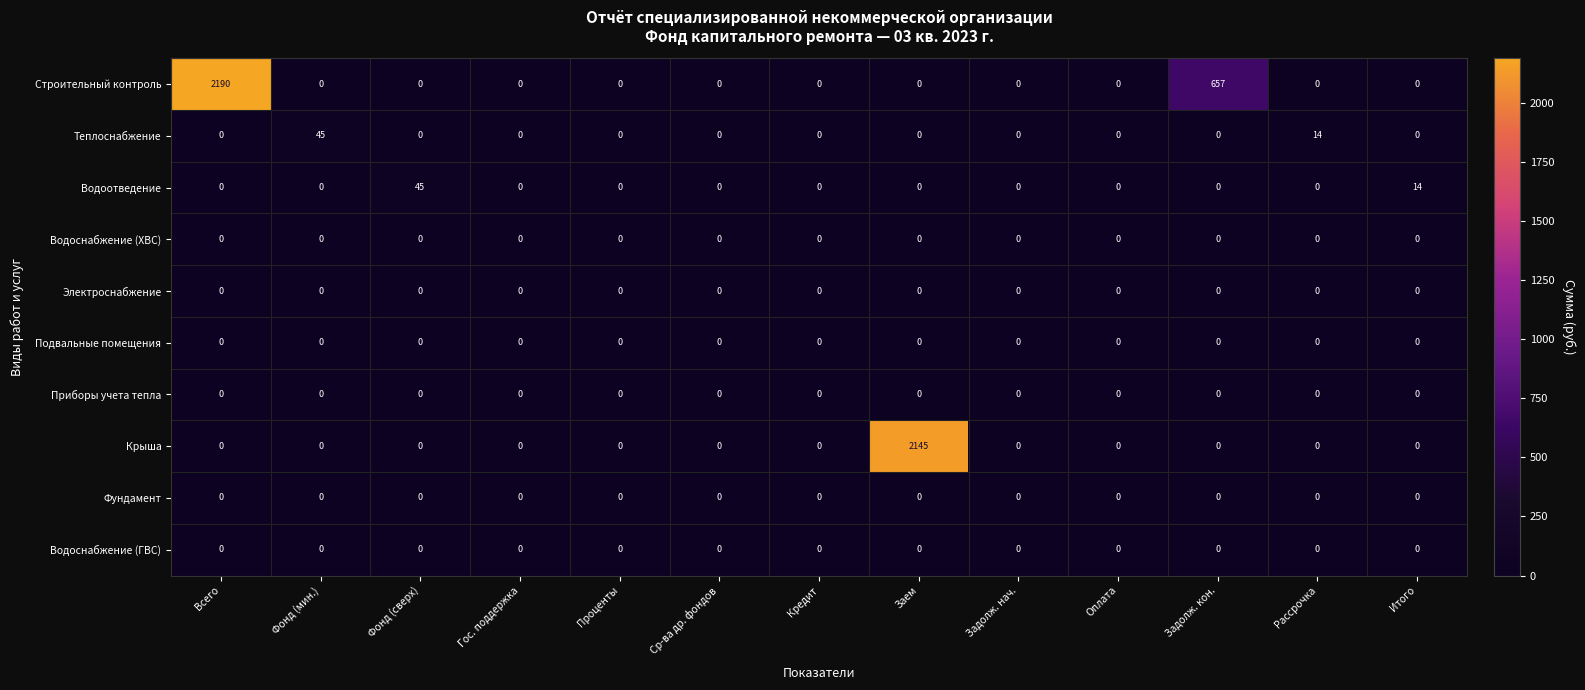

True or false: Электроснабжение has a value of 0 at Итого.

True